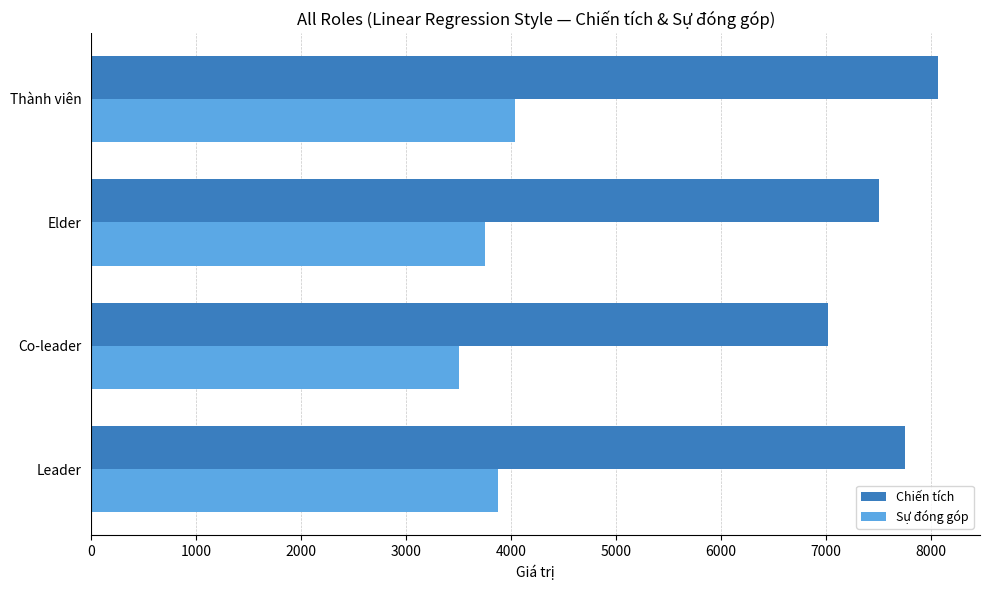

What value does the Chiến tích series have at Leader?

7756